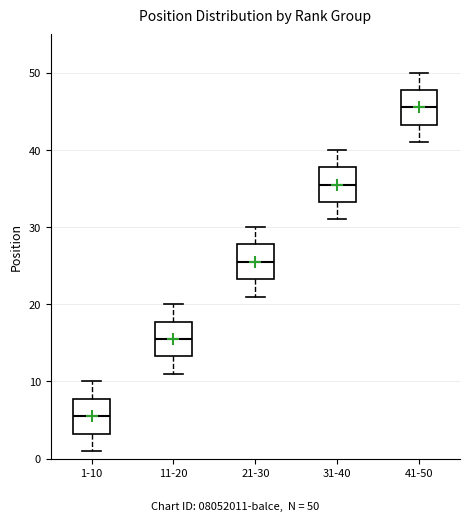

Reading left to right, read every box against the y-axis: the position of its median line, the range the box covers, and the ends of its whiskers. The values are not printed on the chart, so give them approximately, as read against the axis.

1-10: median 6, box 3 to 8, whiskers 1 to 10
11-20: median 16, box 13 to 18, whiskers 11 to 20
21-30: median 26, box 23 to 28, whiskers 21 to 30
31-40: median 36, box 33 to 38, whiskers 31 to 40
41-50: median 46, box 43 to 48, whiskers 41 to 50